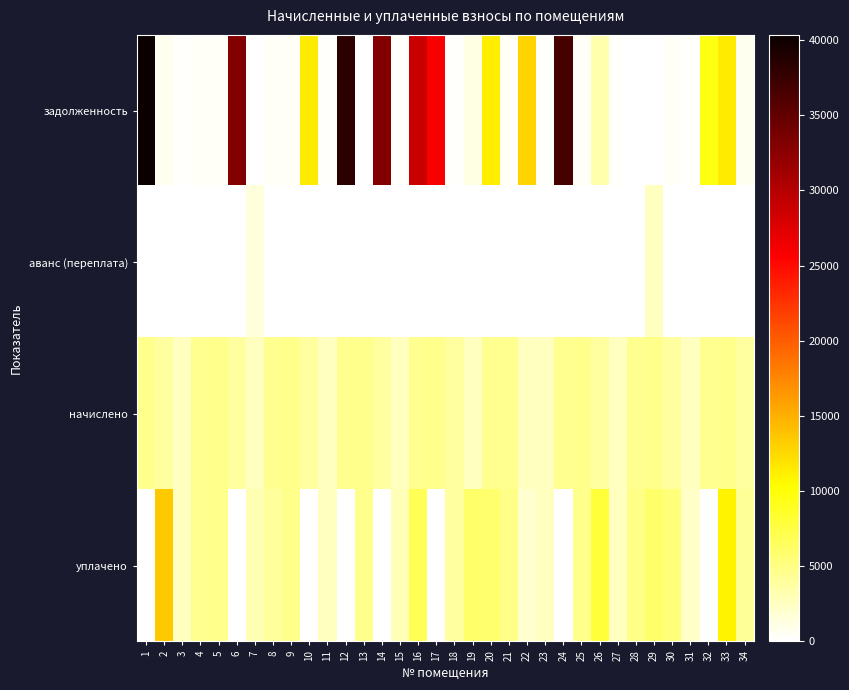

List the series in order of their peak value, lowest first.

аванс (переплата), начислено, уплачено, задолженность